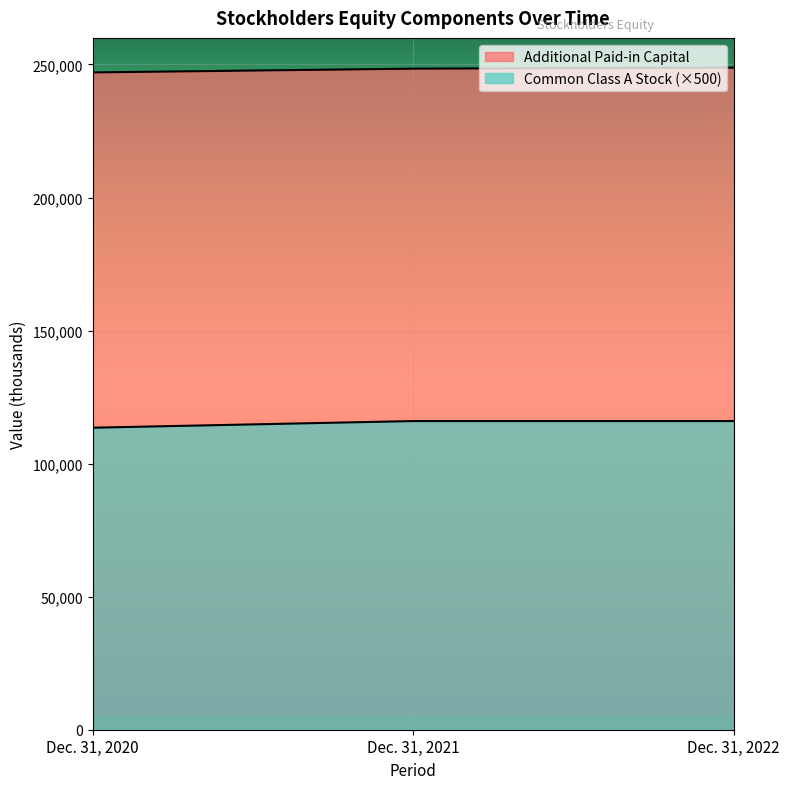

How many lines are shown in the chart?

2